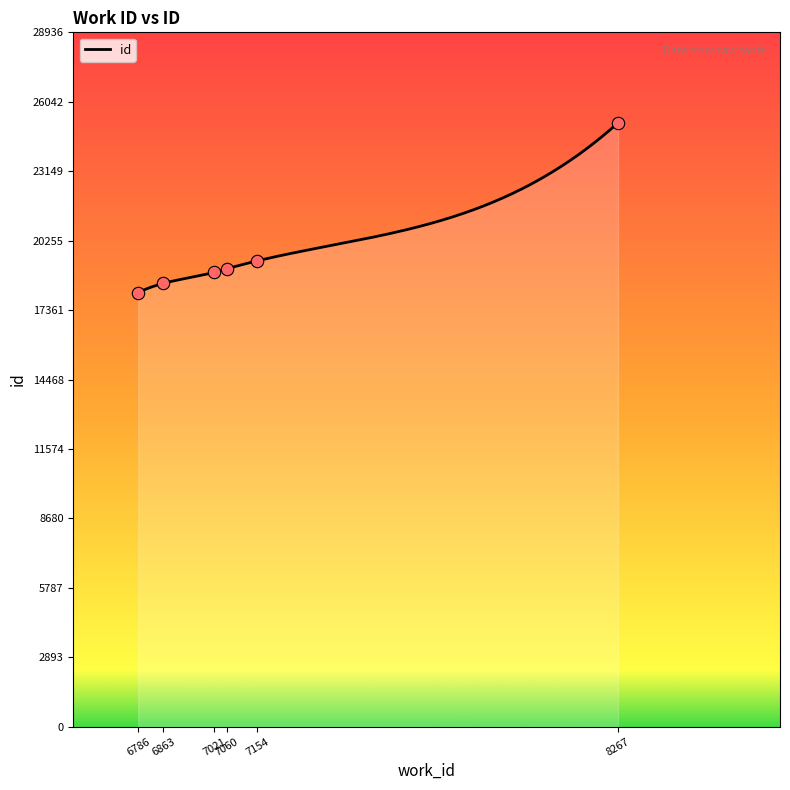

Which has a higher value, 6863 or 6786?

6863